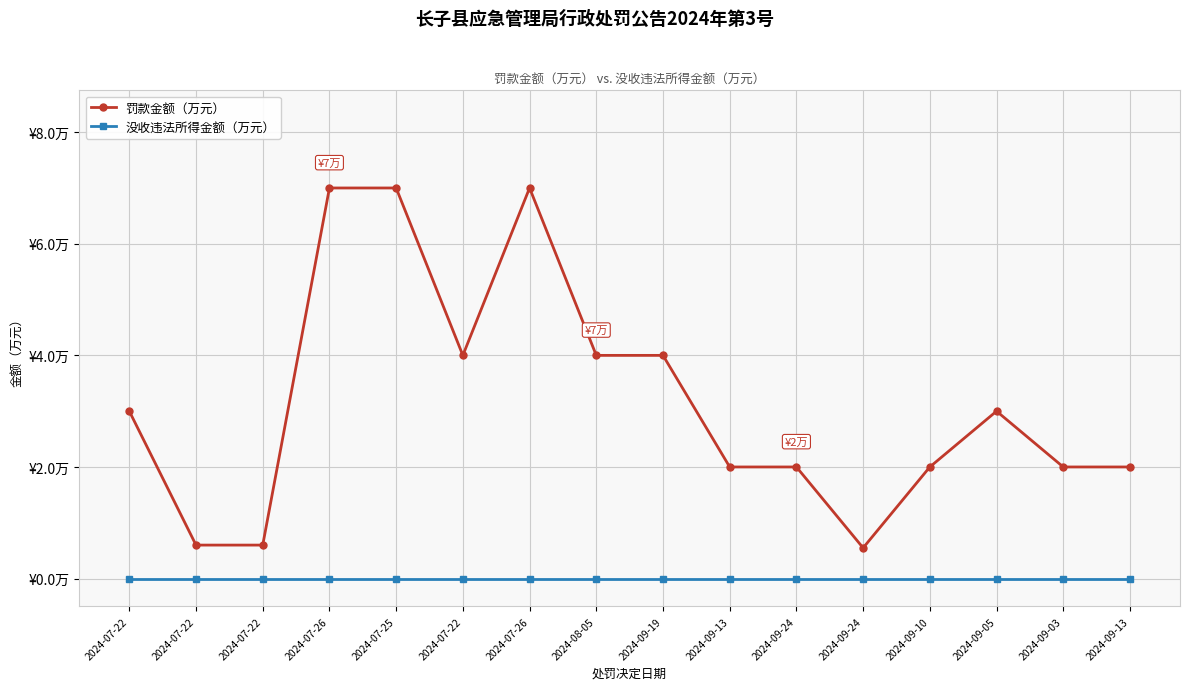

What are all the series names shown in the legend?

罚款金额（万元）, 没收违法所得金额（万元）